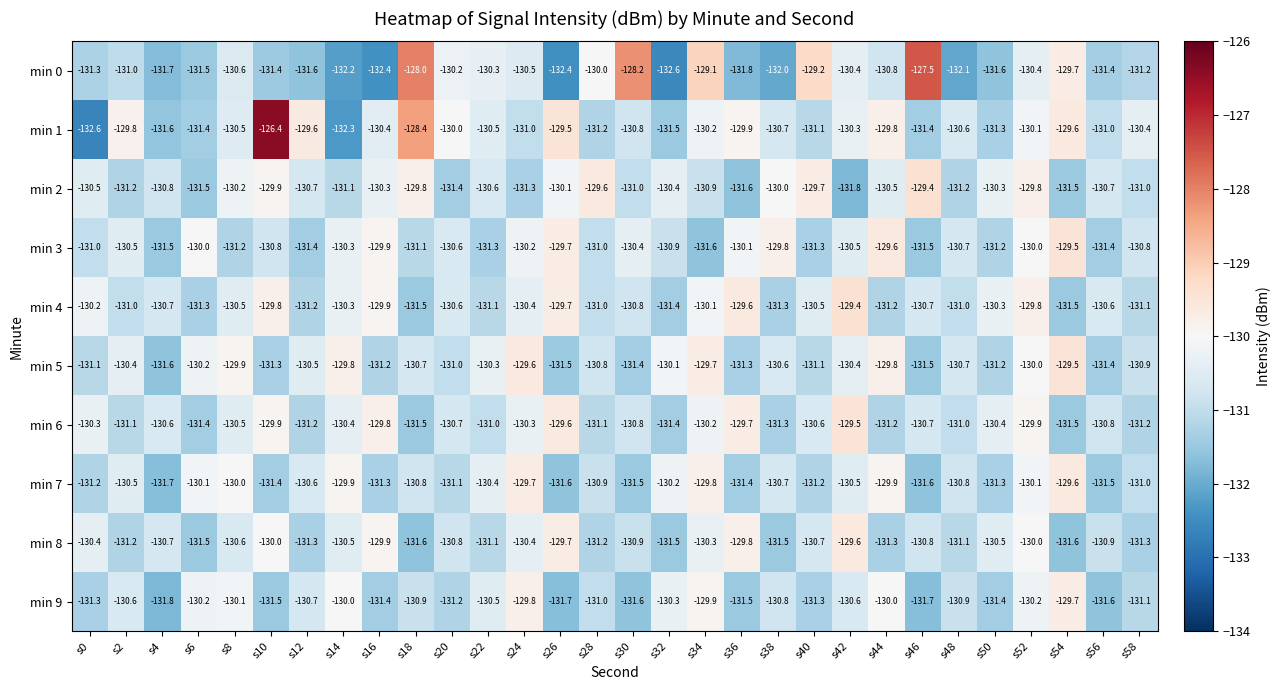

Where is min 0 nearest to the value -130?

s28